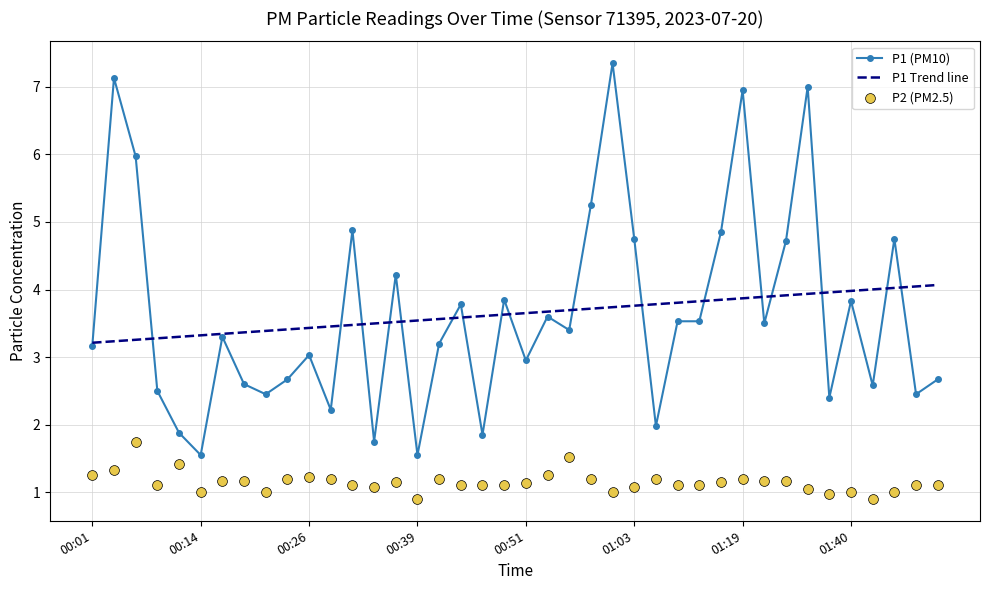

What is the total value across all series at 18?

6.6